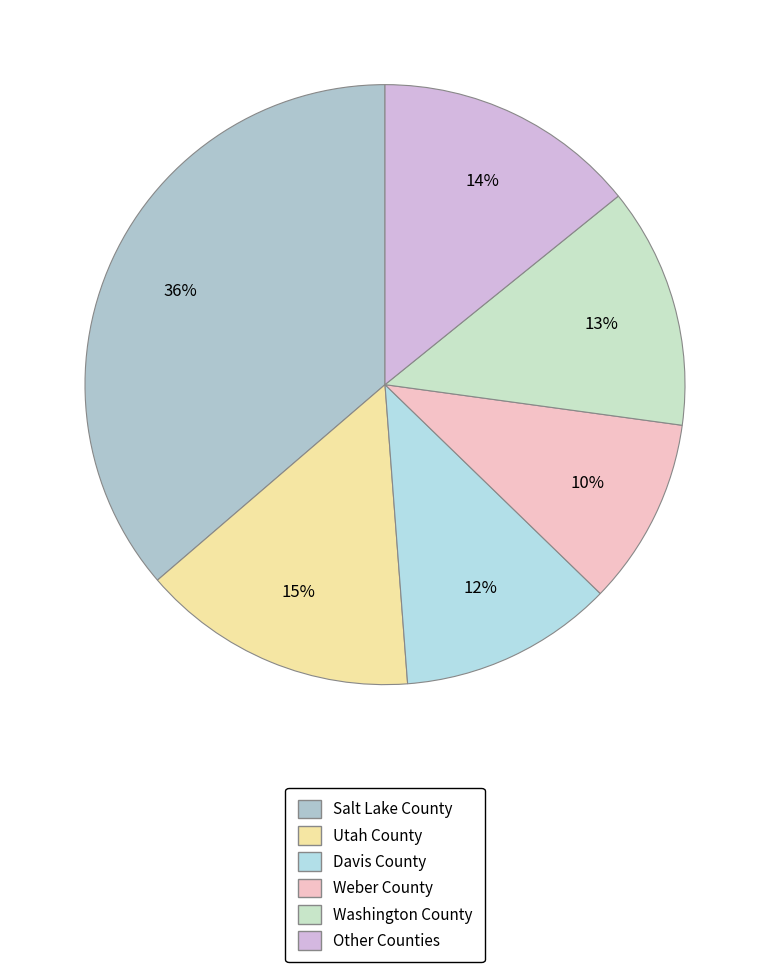

How many segments does this pie chart have?

6